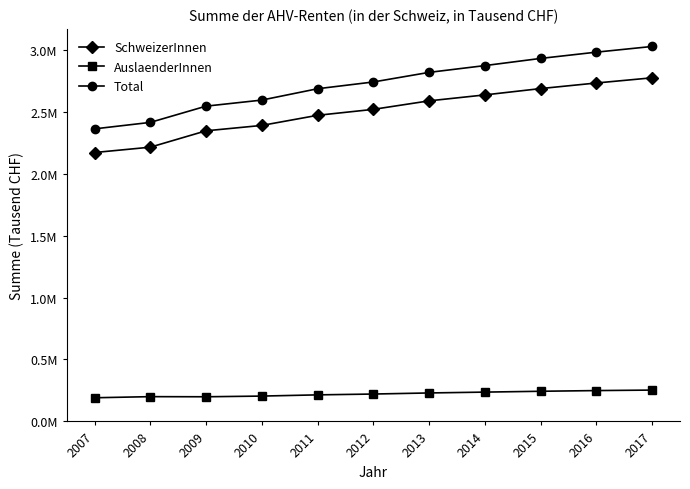

What is the smallest value displayed?

191000.4